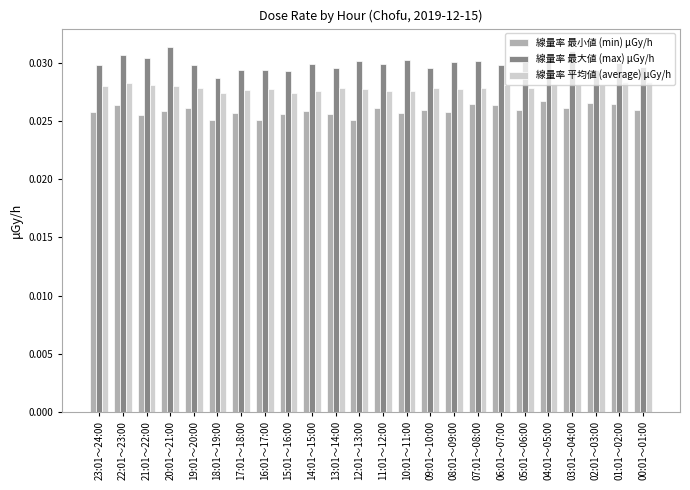

How many groups of bars are there?

24